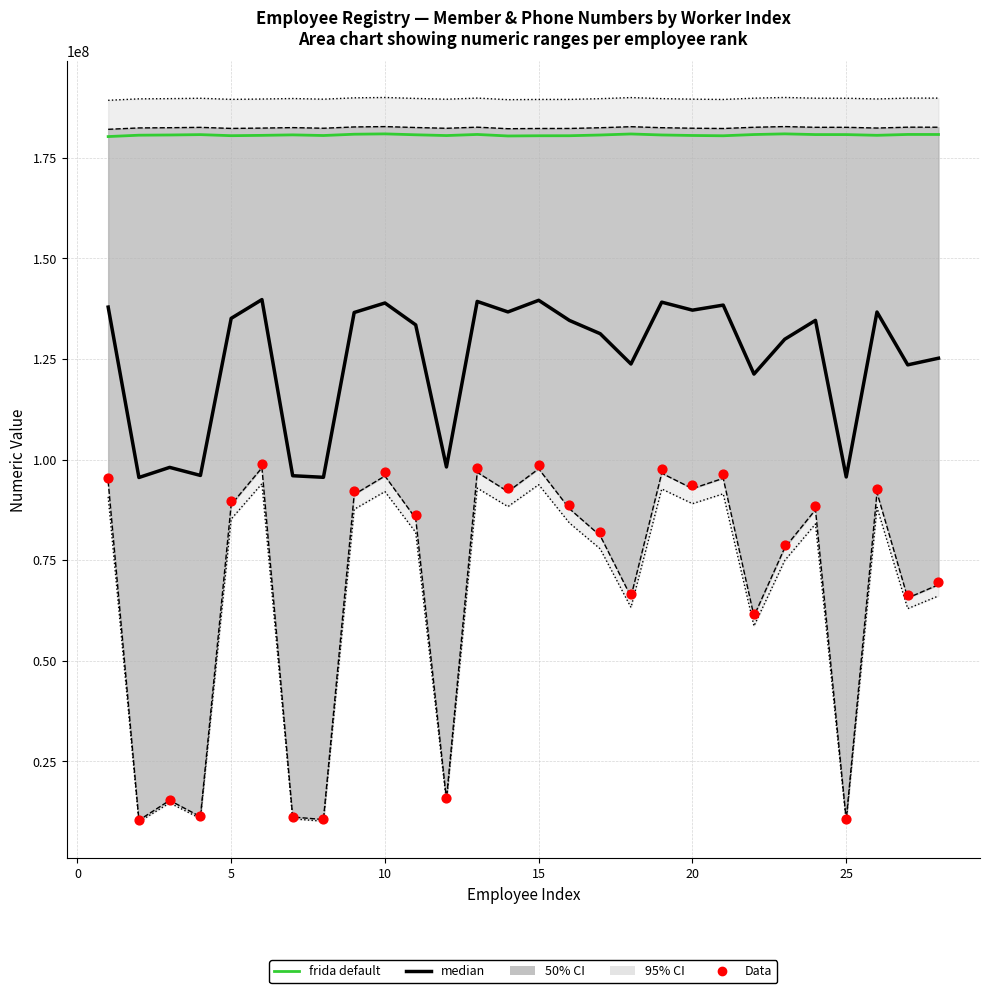

Which series contains the lowest Y value?

Data